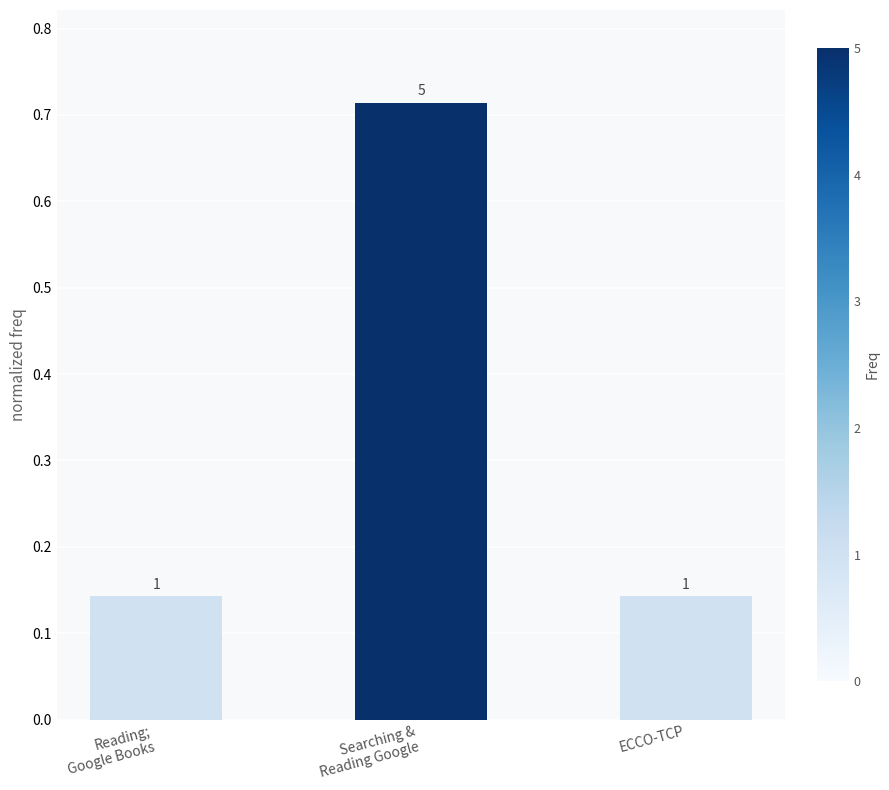

True or false: the data shows 0.1 at ECCO-TCP.

True